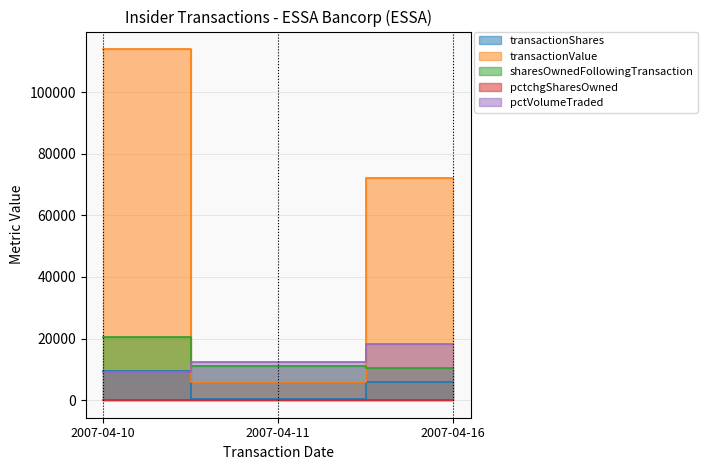

What are all the series names shown in the legend?

transactionShares, transactionValue, sharesOwnedFollowingTransaction, pctchgSharesOwned, pctVolumeTraded